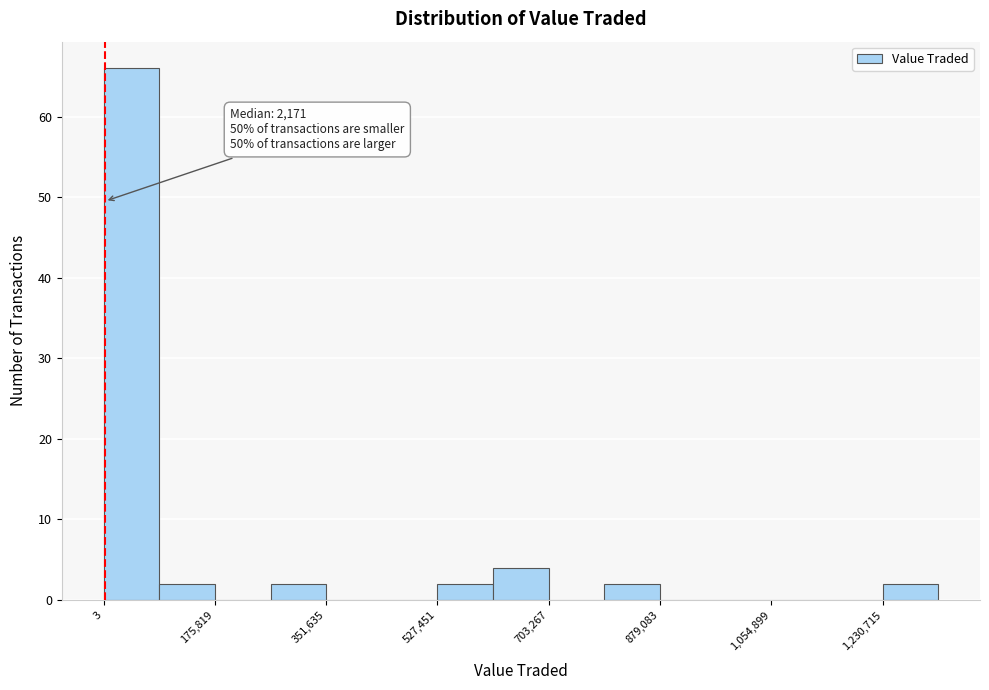

Over which range of the x-axis is the bar tallest?

0 to 80000